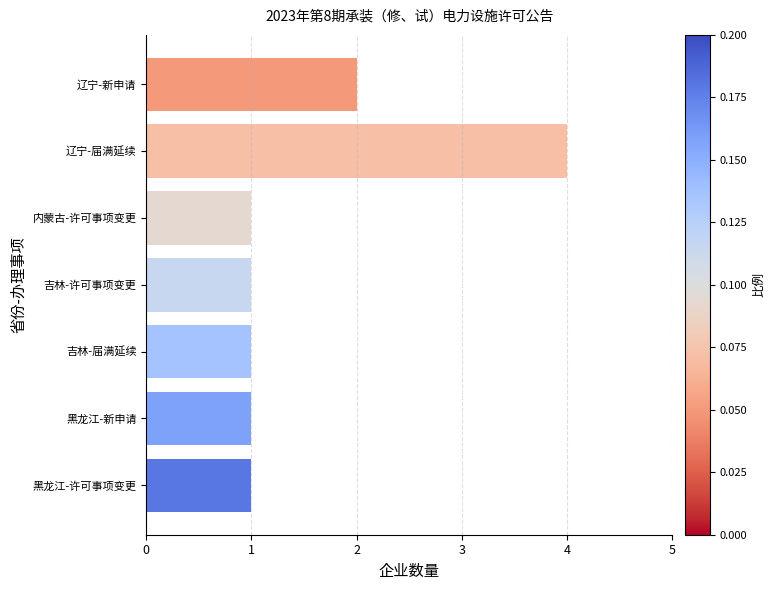

Which has a higher value, 黑龙江-许可事项变更 or 辽宁-新申请?

辽宁-新申请